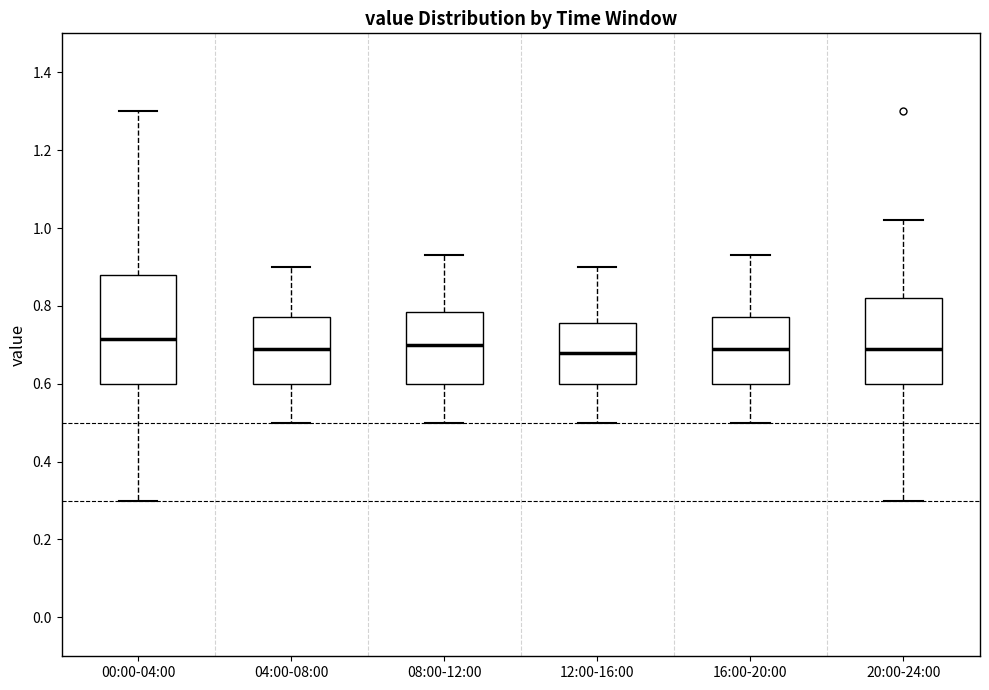

Where is the lower edge of the box for 08:00-12:00 on the y-axis? The values are not printed on the chart, so give them approximately, as read against the axis.

0.60